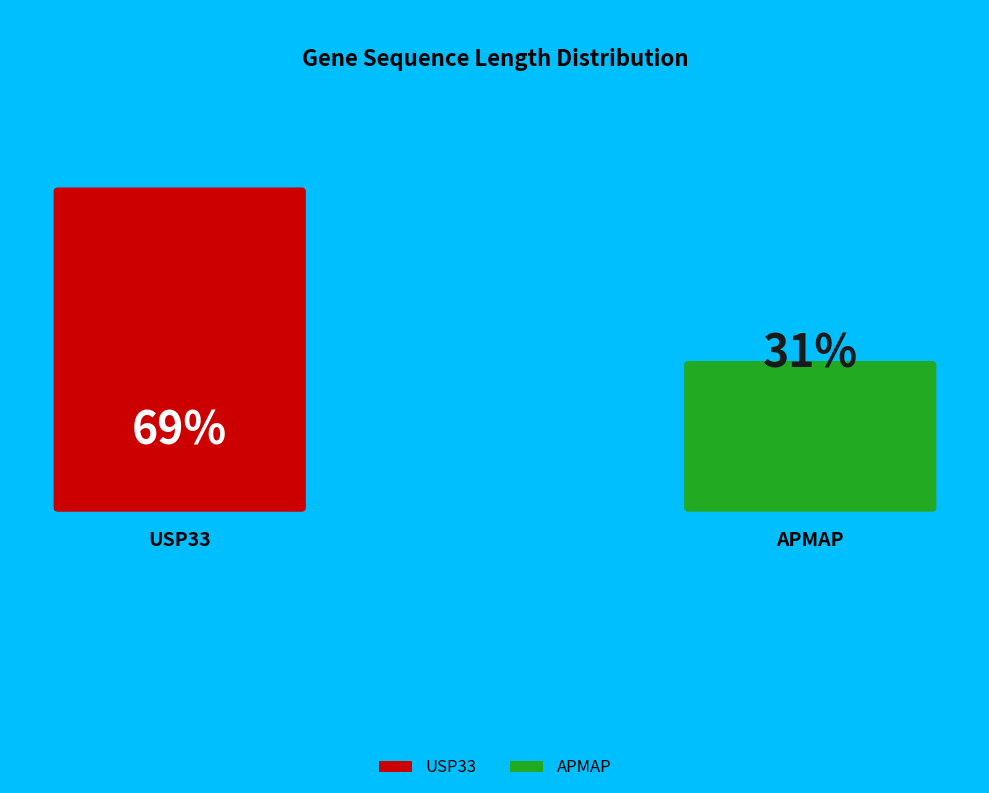

Rank the categories by value from highest to lowest.

USP33, APMAP